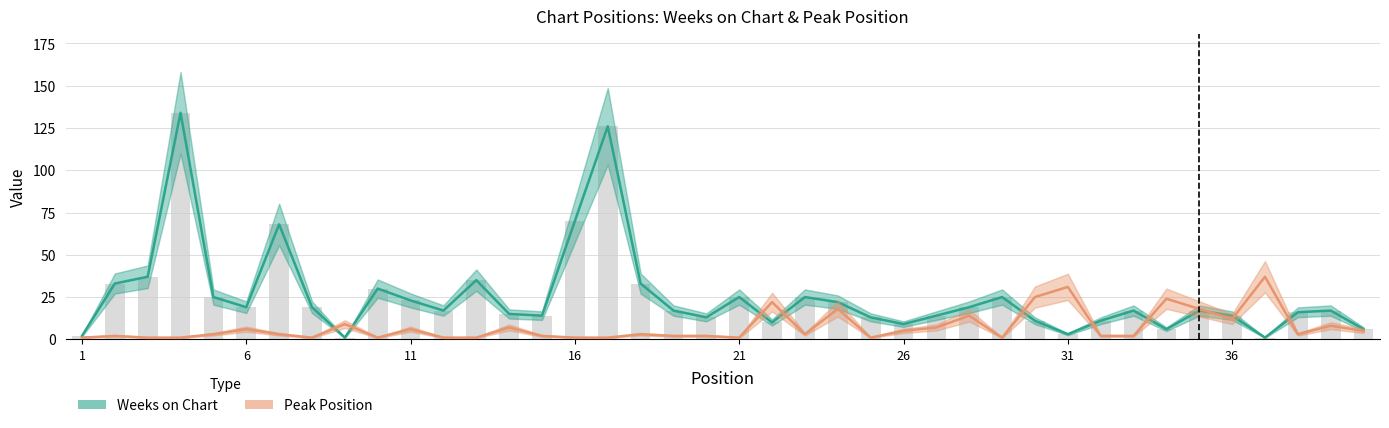

The Peak Position series shows 1 at 22. True or false?

False